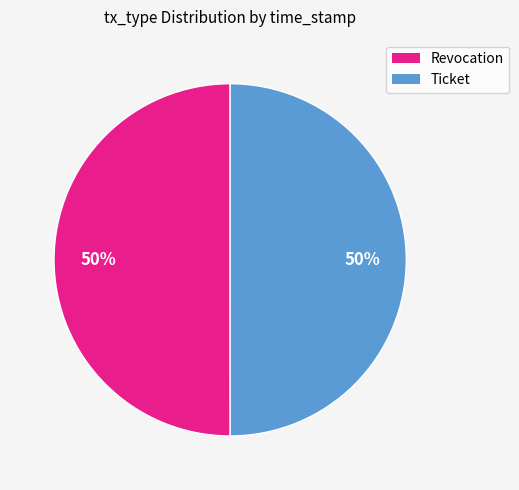

Approximately how many times larger is the value at Ticket compared to Revocation?

1.0